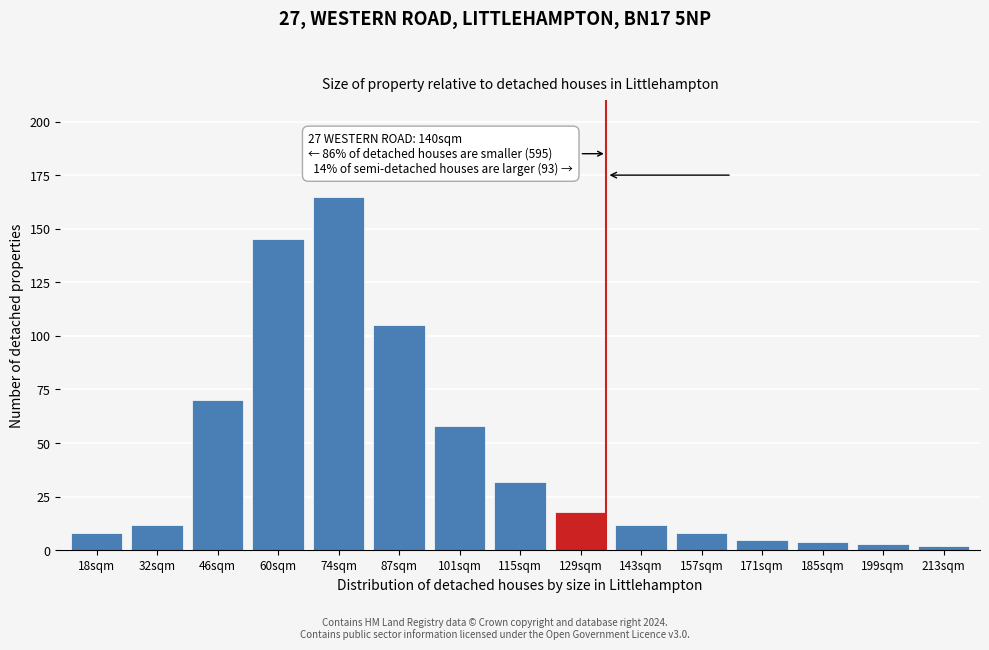

Reading left to right, extract all data points from this chart.

18sqm=8	32sqm=12	46sqm=70	60sqm=145	74sqm=165	87sqm=105	101sqm=58	115sqm=32	129sqm=18	143sqm=12	157sqm=8	171sqm=5	185sqm=4	199sqm=3	213sqm=2